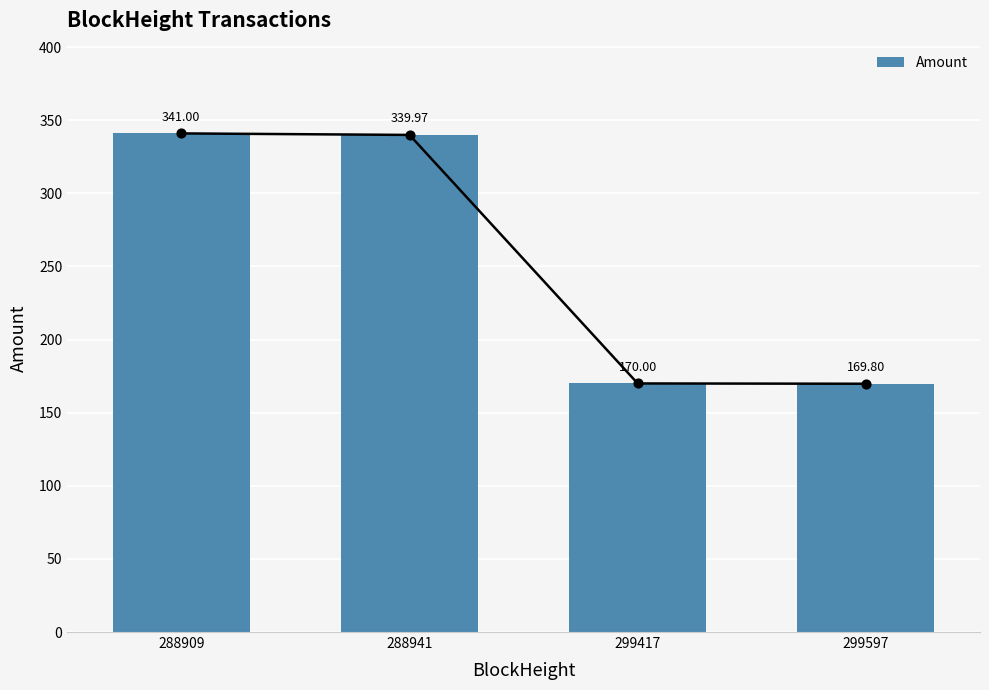

What is the change in value from 288941 to 299417?

-170.0